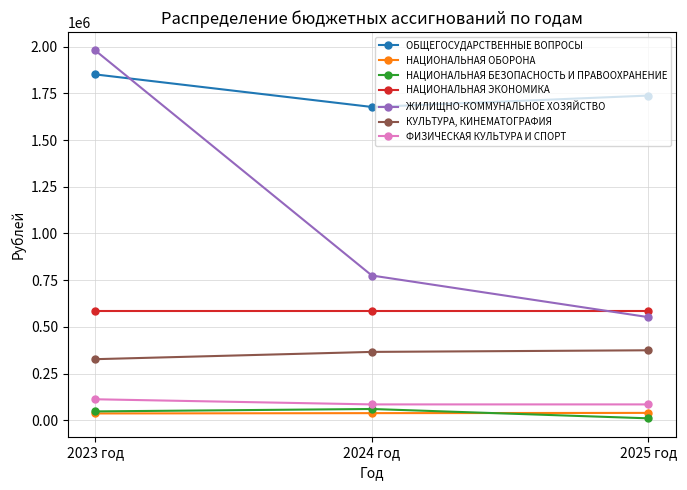

What is the value of the ОБЩЕГОСУДАРСТВЕННЫЕ ВОПРОСЫ point at the 1st from the left?

1851513.0